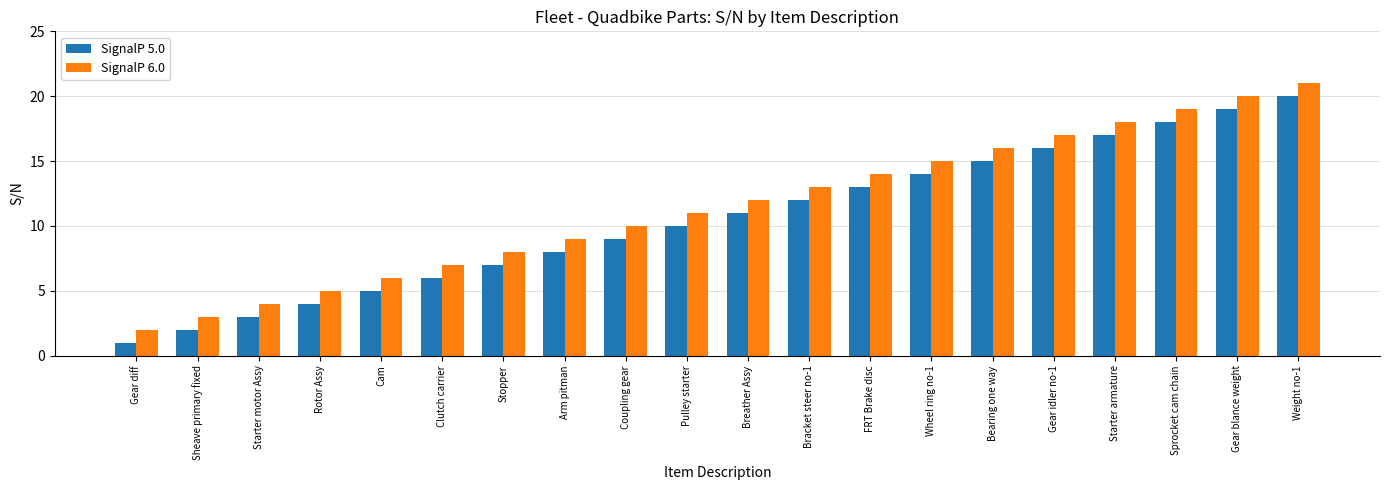

What is the label of the 8th bar from the left?

Arm pitman